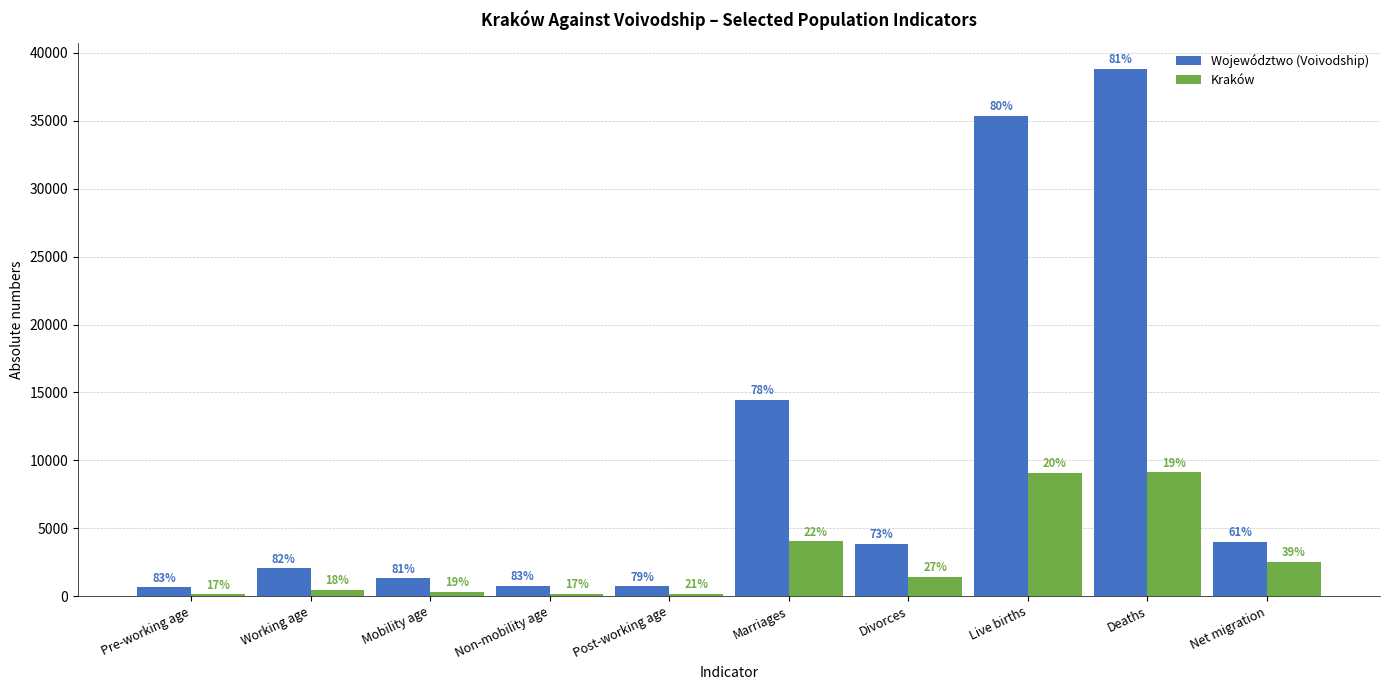

What is the difference between the Kraków values at Net migration and Divorces?

1104